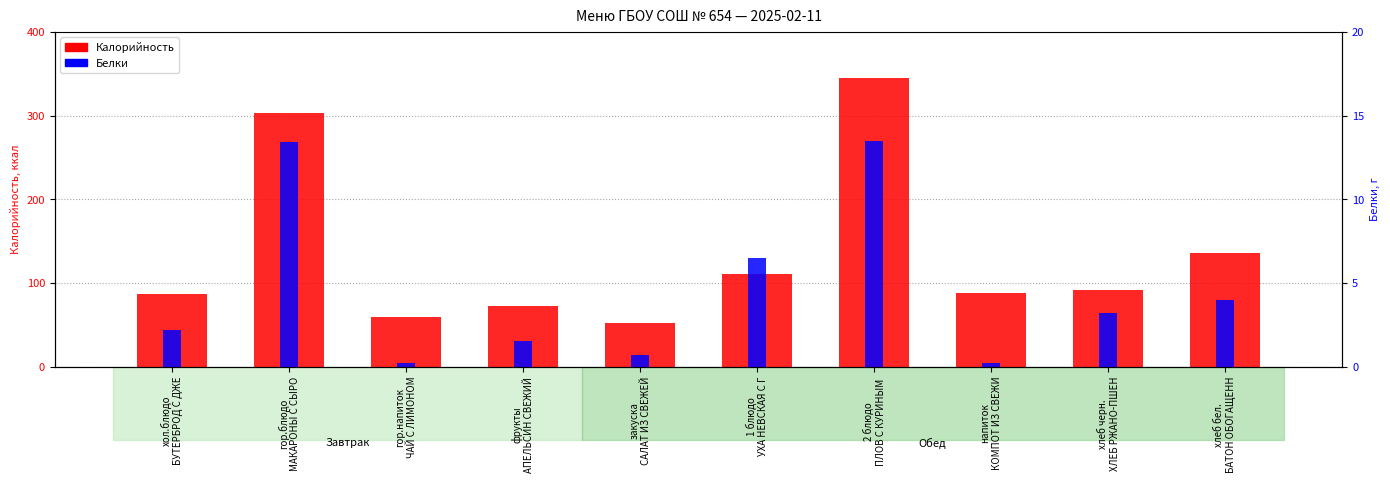

What is the average value of the Калорийность series?

134.8